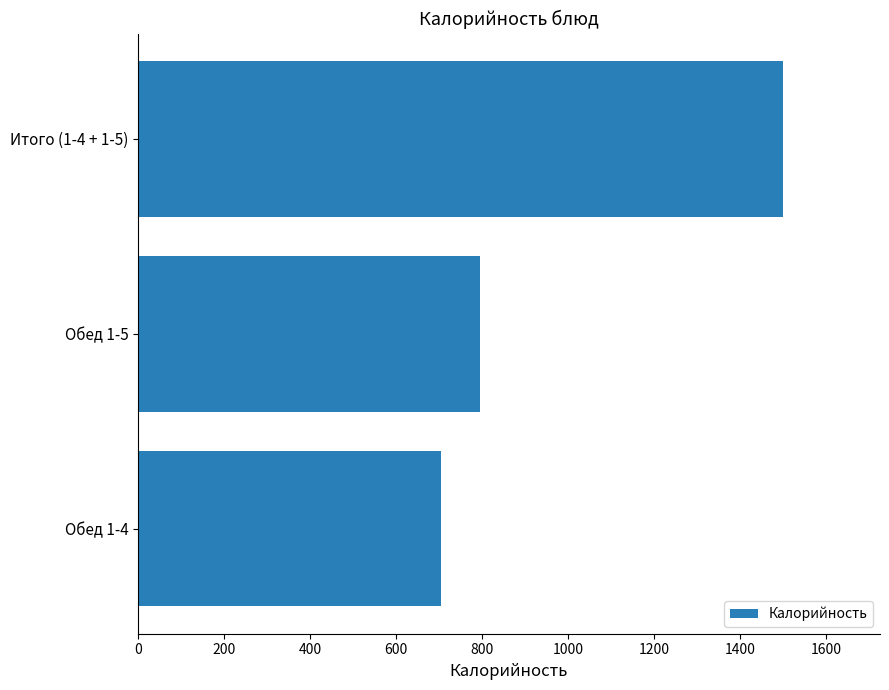

What is the average value?

1000.3